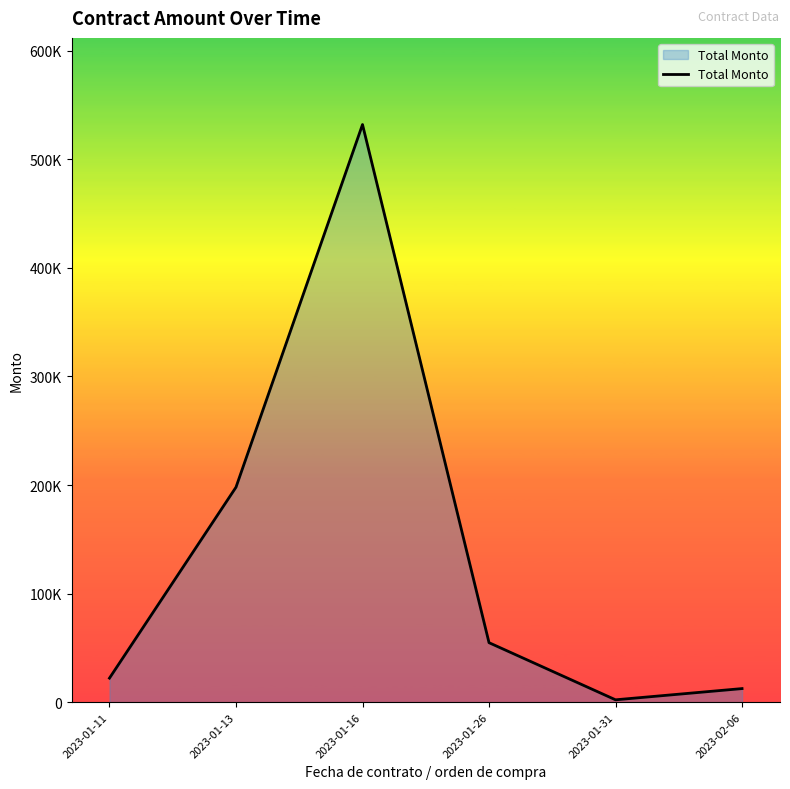

What position from the right is 2023-01-26?

3